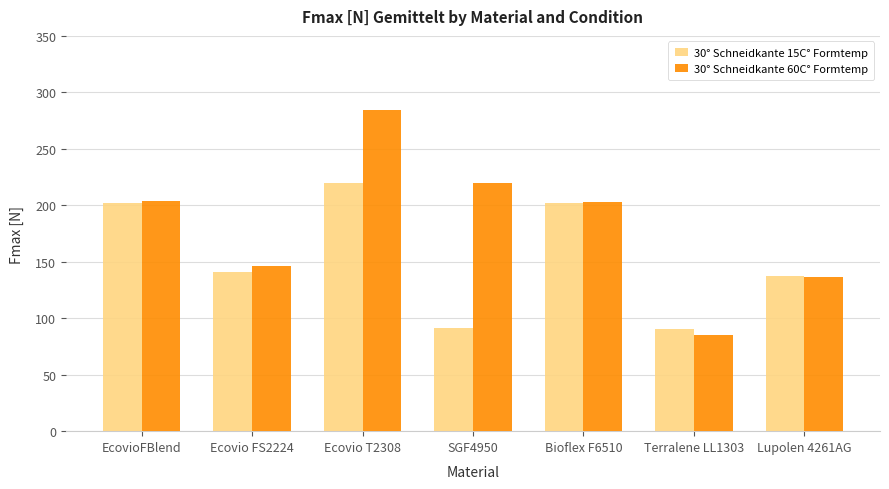

What is the lowest value of the 30° Schneidkante 15C° Formtemp series?

90.7